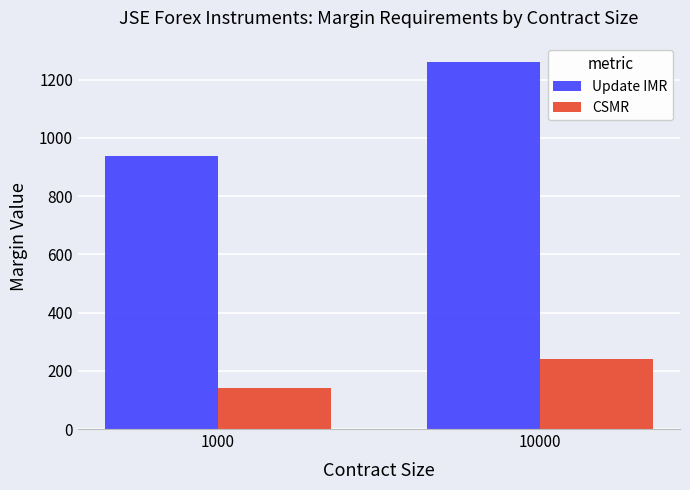

How many bars are there in total?

4